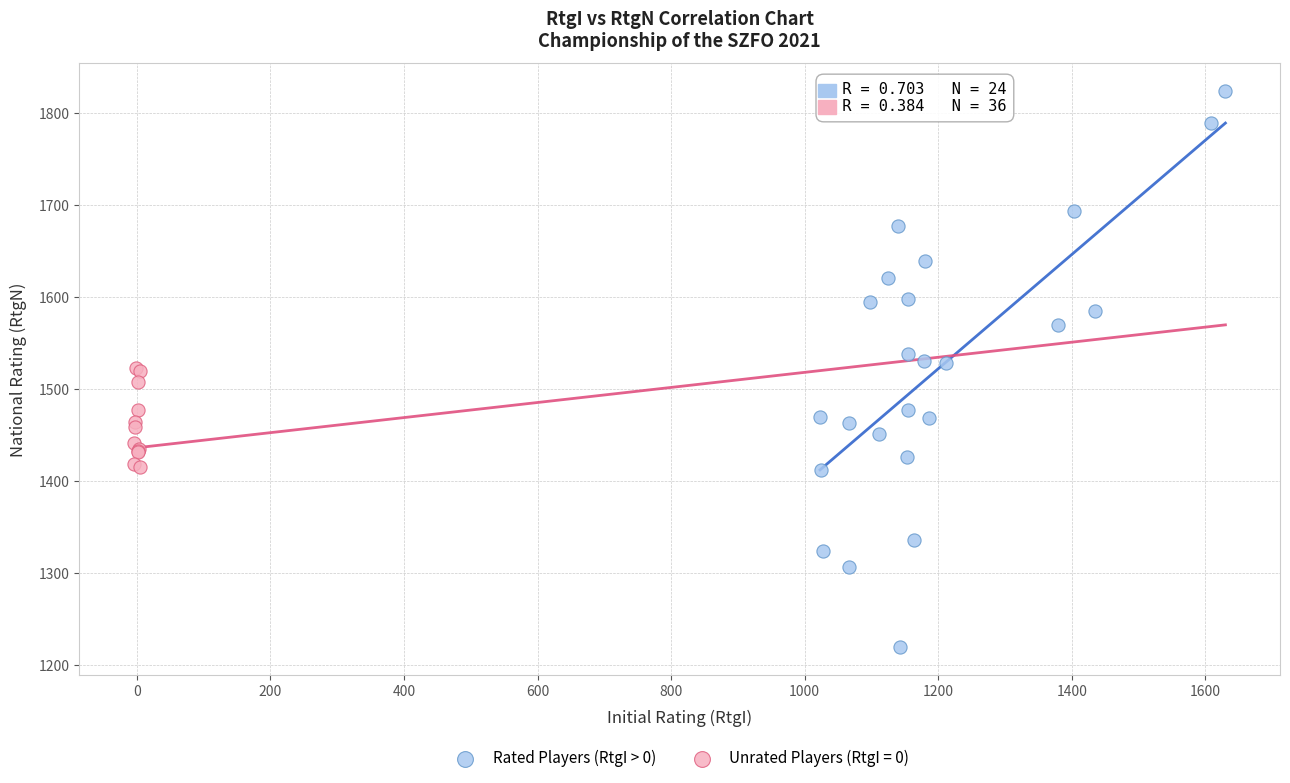

Which series has the widest spread of Y values?

Rated Players (RtgI > 0)